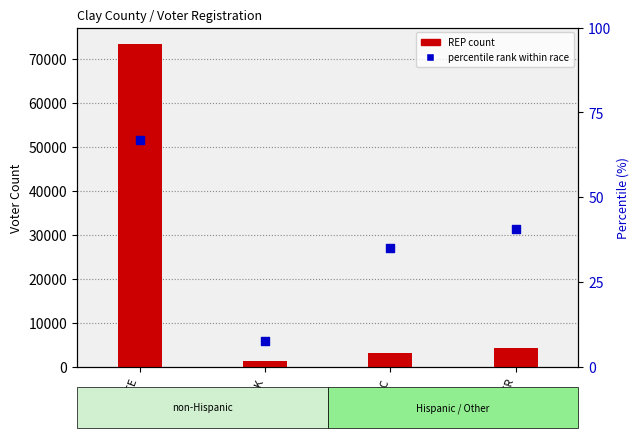

Which series reaches the maximum Y coordinate?

REP count